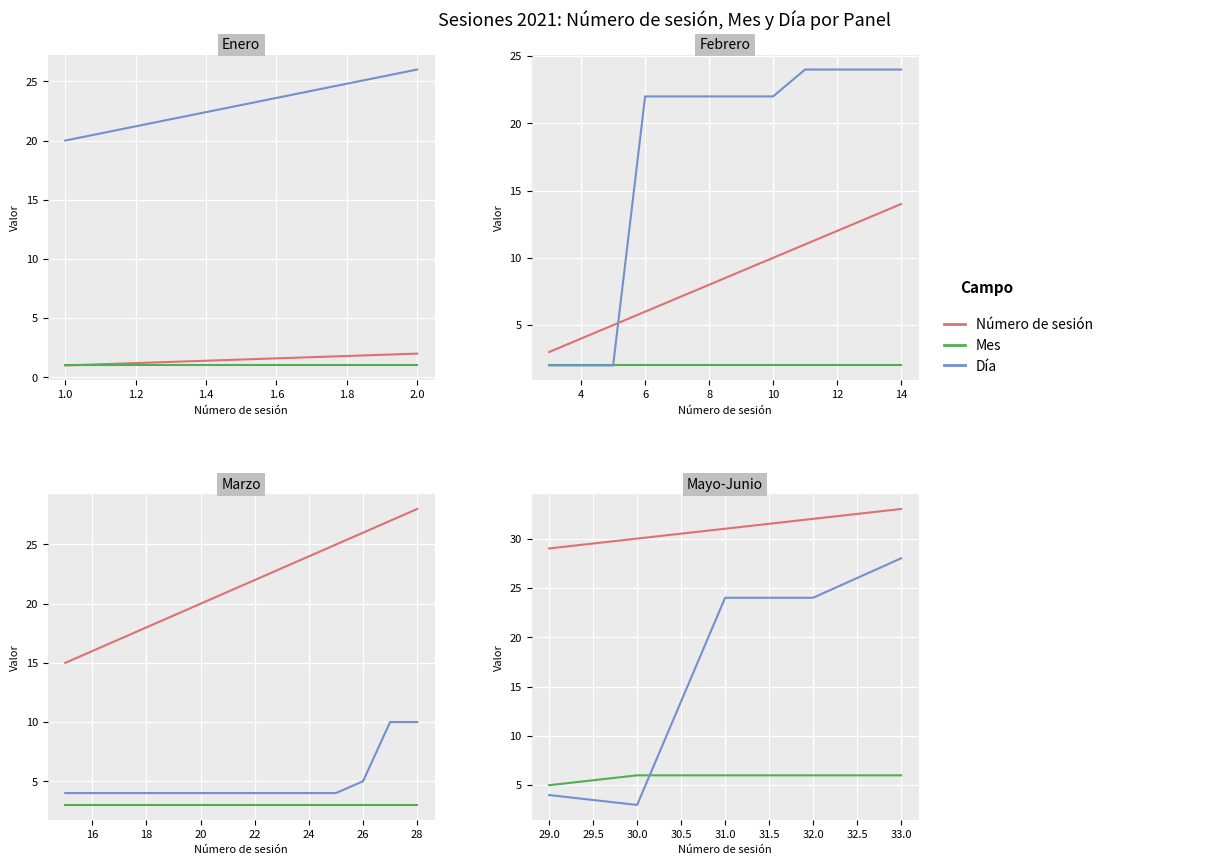

List the series in order of their overall mean, lowest first.

Mes, Día, Número de sesión